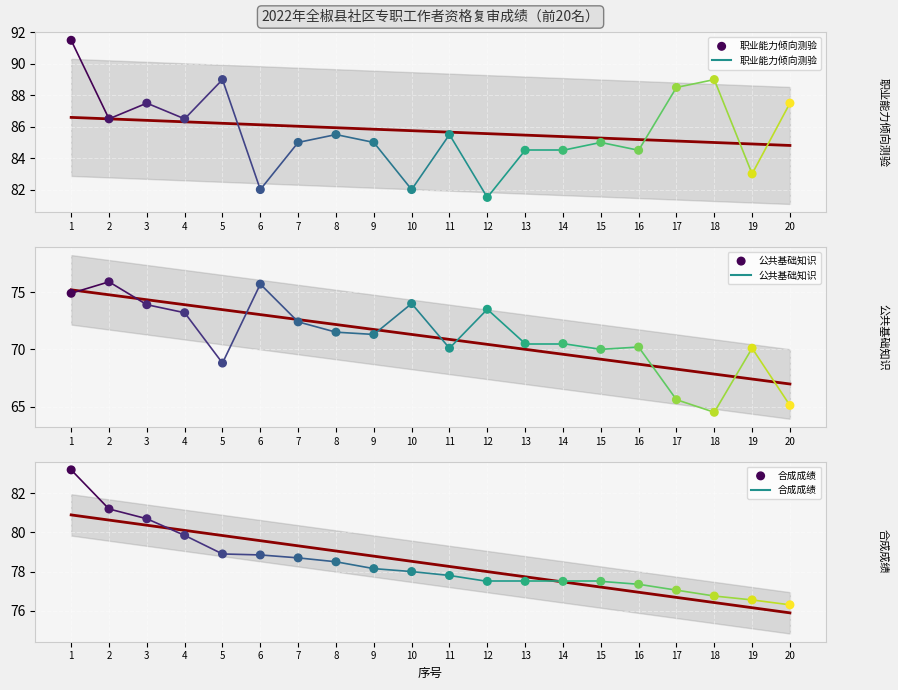

What are all the series names shown in the legend?

职业能力倾向测验, 公共基础知识, 合成成绩